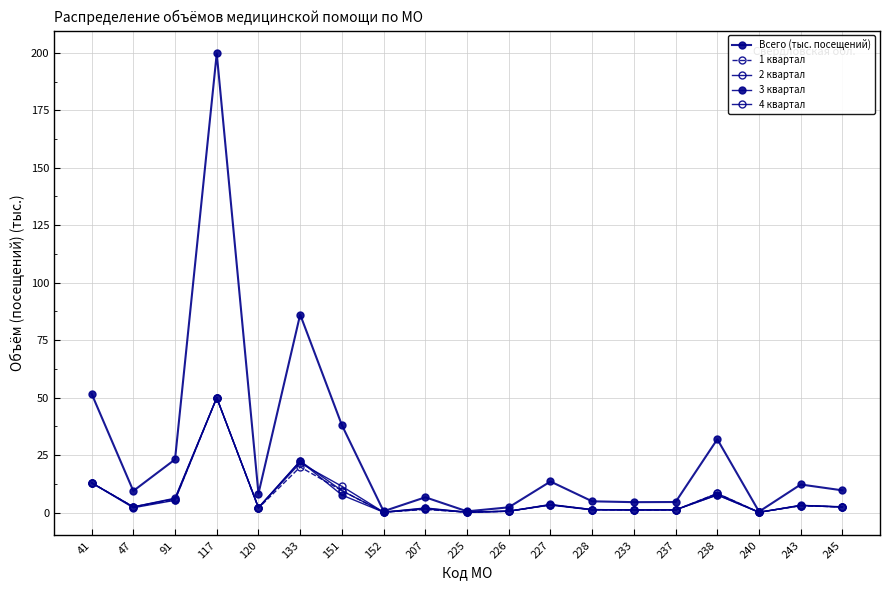

How many lines are shown in the chart?

5